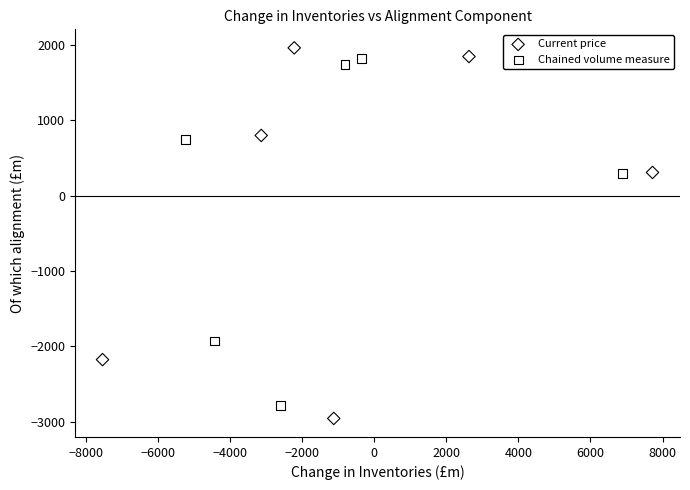

What are all the series names shown in the legend?

Current price, Chained volume measure